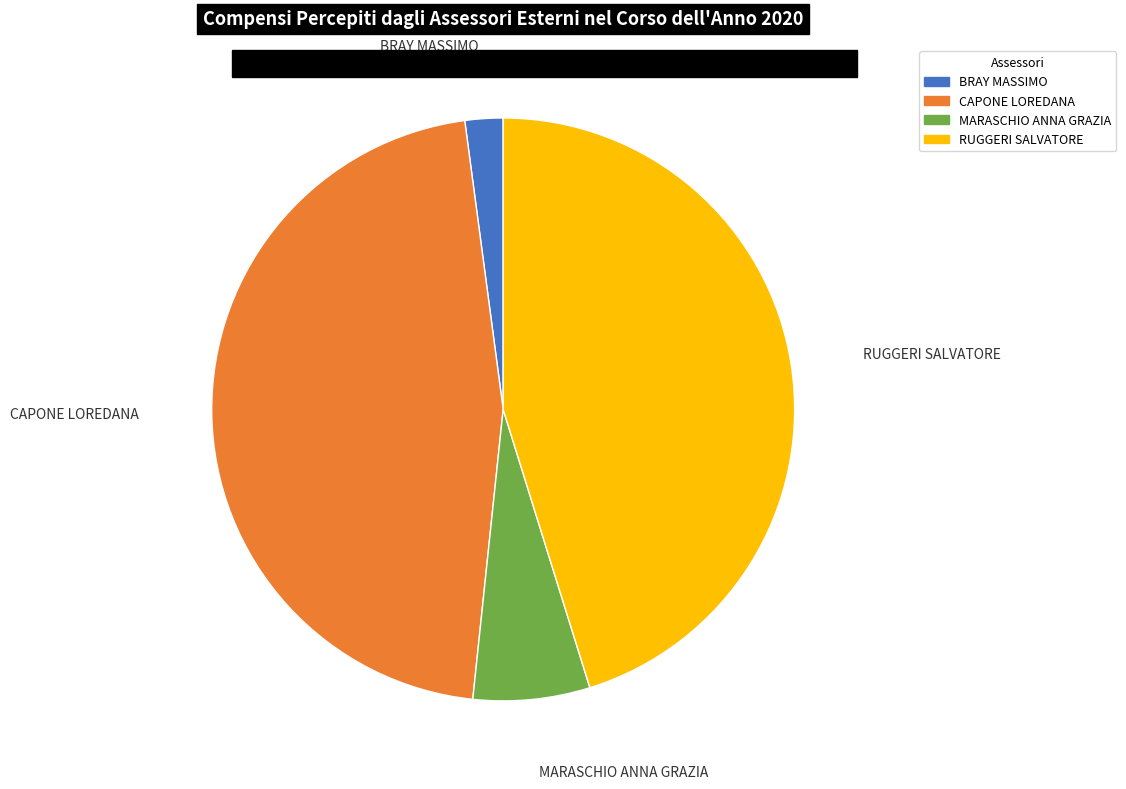

Do MARASCHIO ANNA GRAZIA and CAPONE LOREDANA together represent more than half of the pie?

Yes